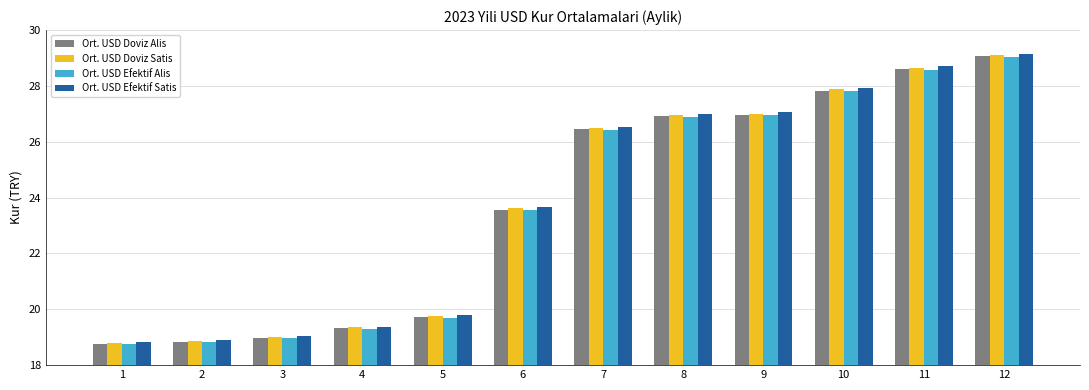

What is the difference between the maximum and minimum values in the Ort. USD Efektif Alis series?

10.3